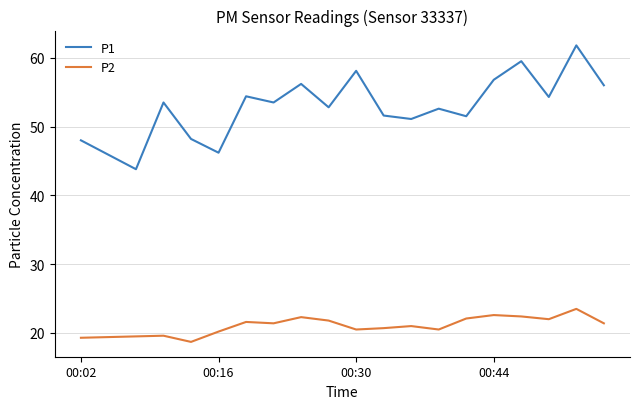

What is the difference between the second highest and second lowest values in the P1 series?

13.6